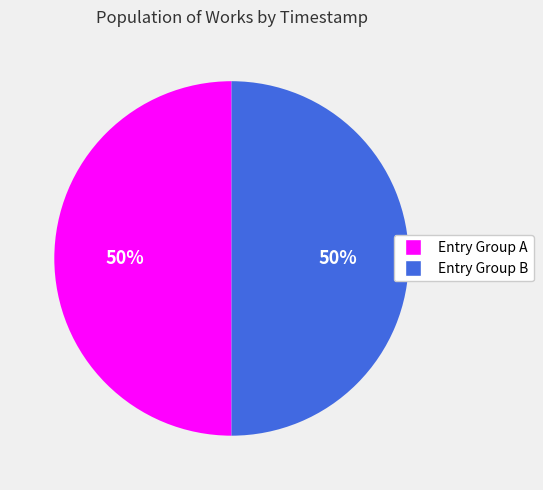

To the nearest percent, what is the average slice percentage?

50%